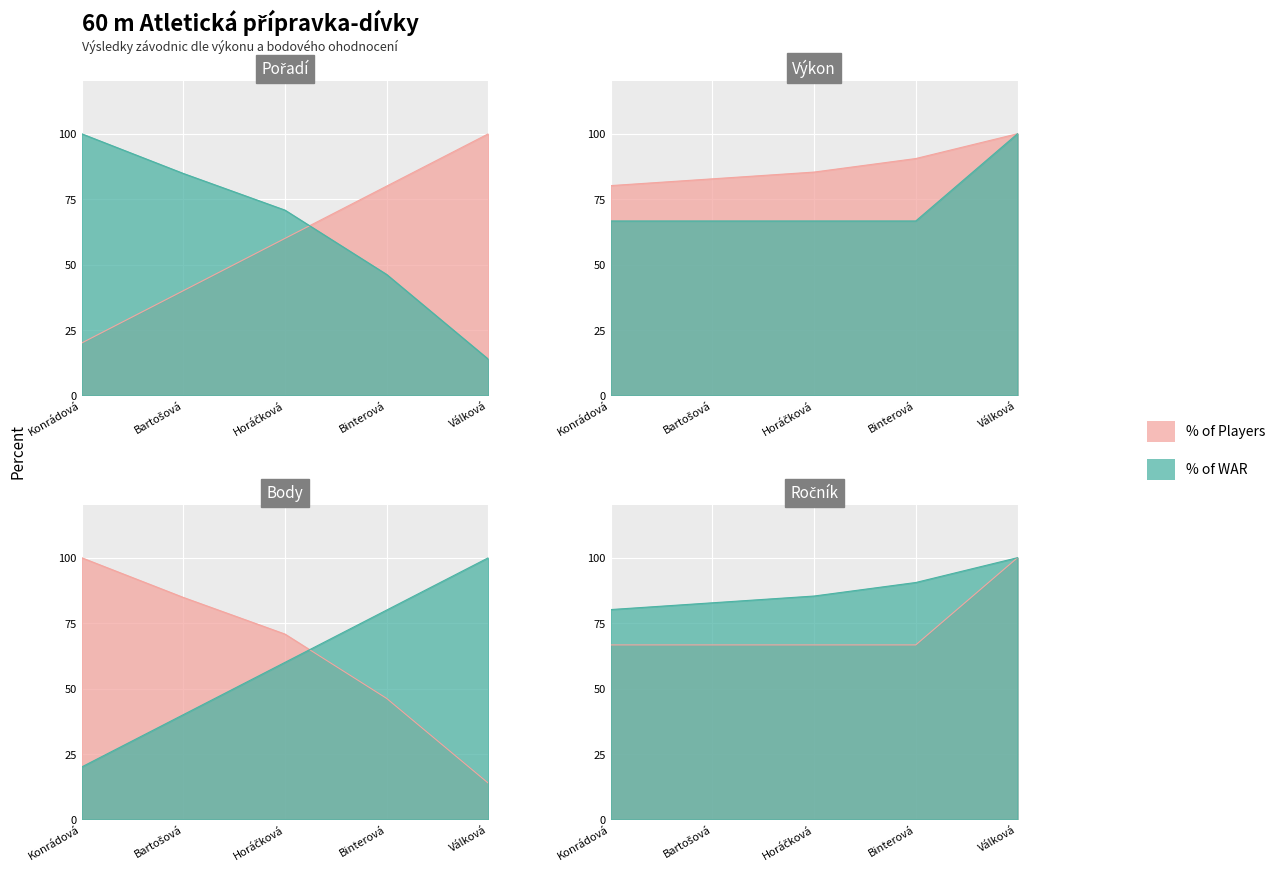

True or false: Body has more than 0 points higher than both neighbors.

False